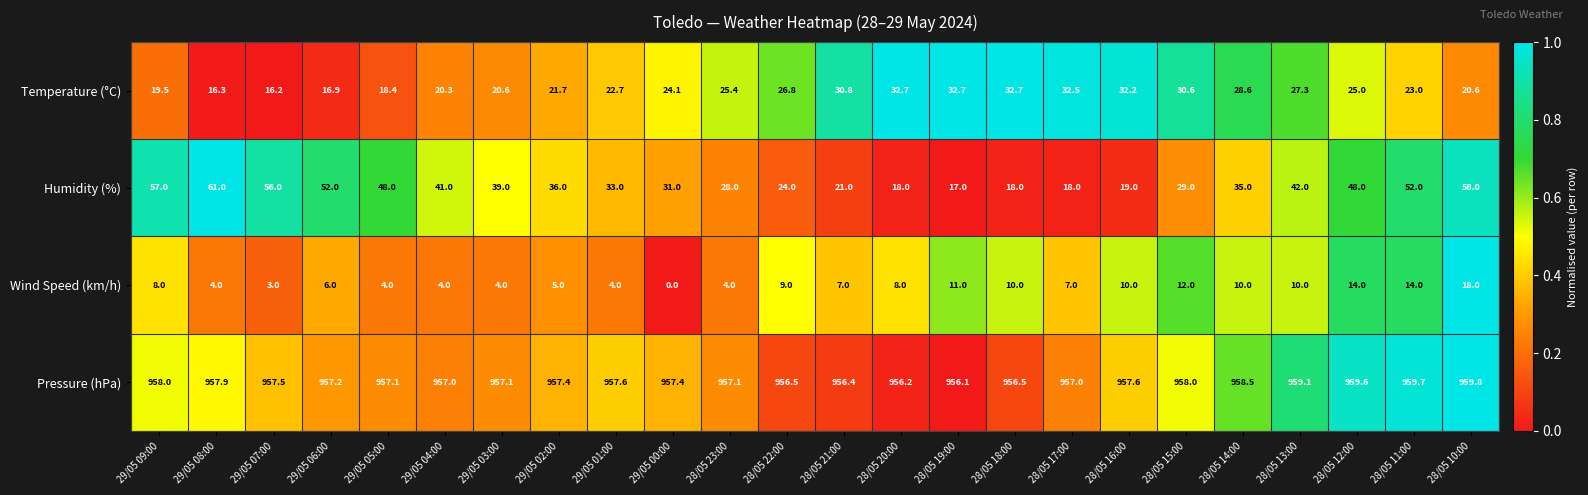

What is the sum of the Wind Speed (km/h) values at 29/05 06:00 and 28/05 10:00?

24.0